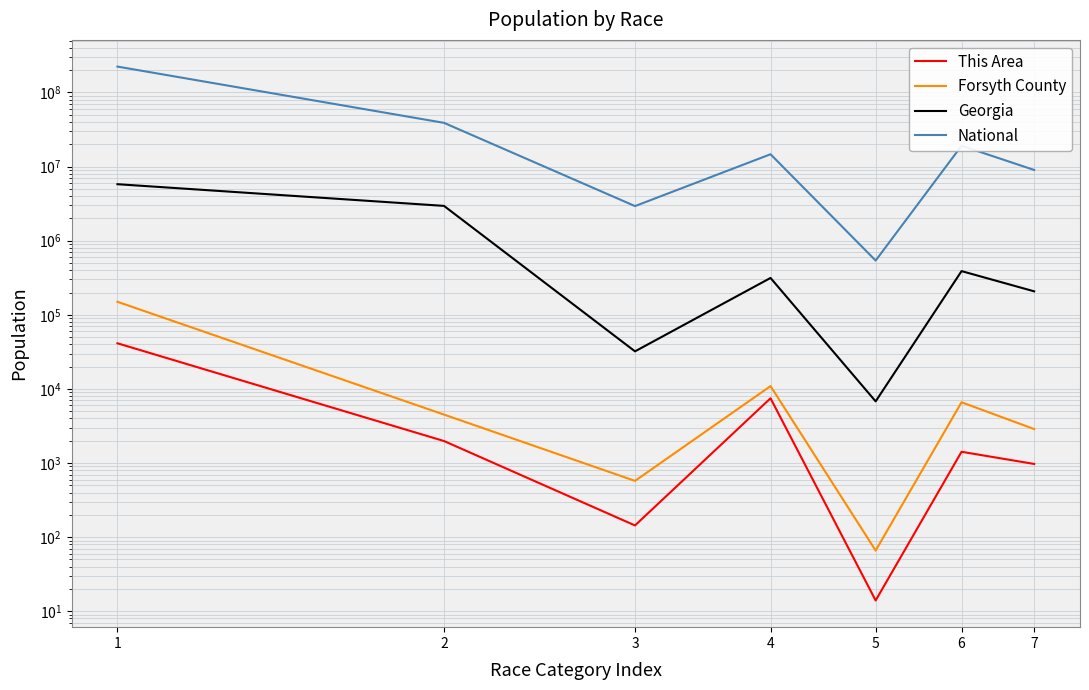

What is the lowest value of the Georgia series?

6799